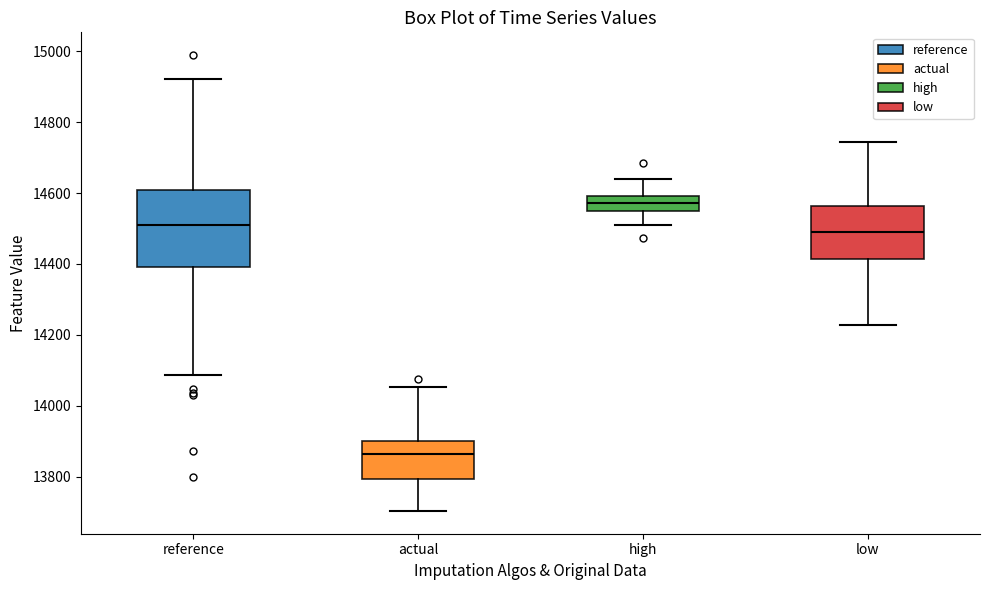

Which box's median line is the lowest?

actual